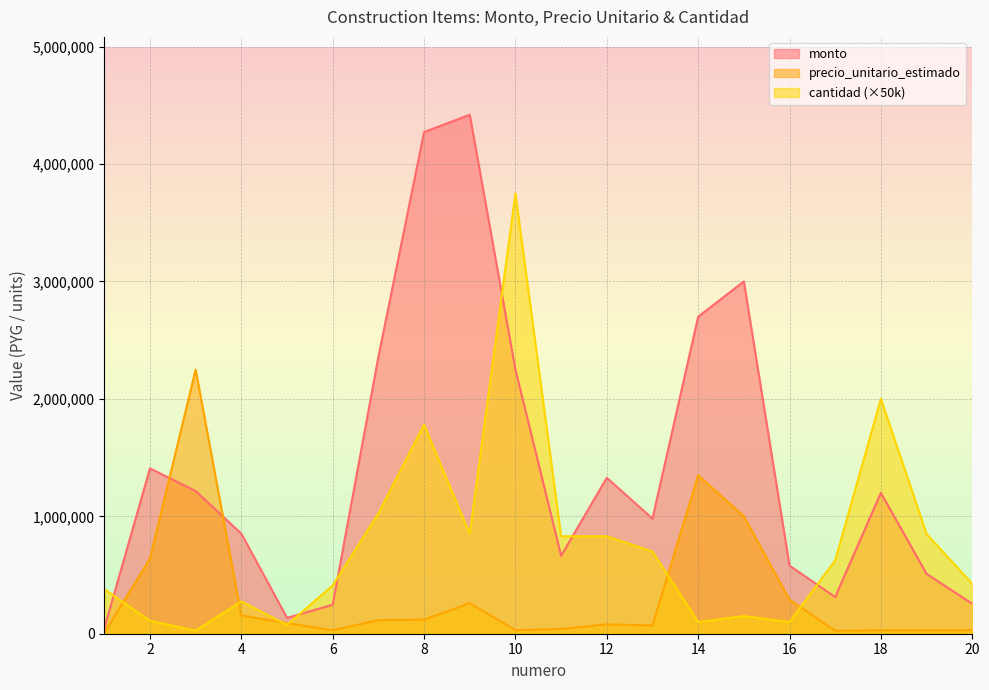

True or false: cantidad has a value of 700000.0 at 13.

True